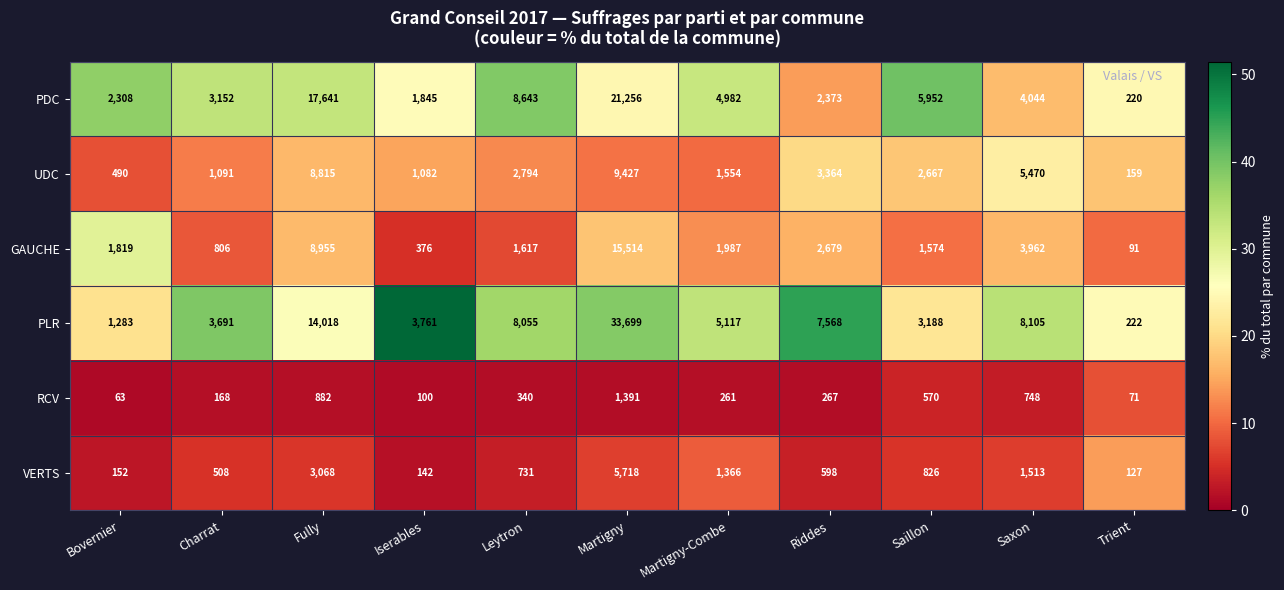

What is the average value of the GAUCHE series?

3580